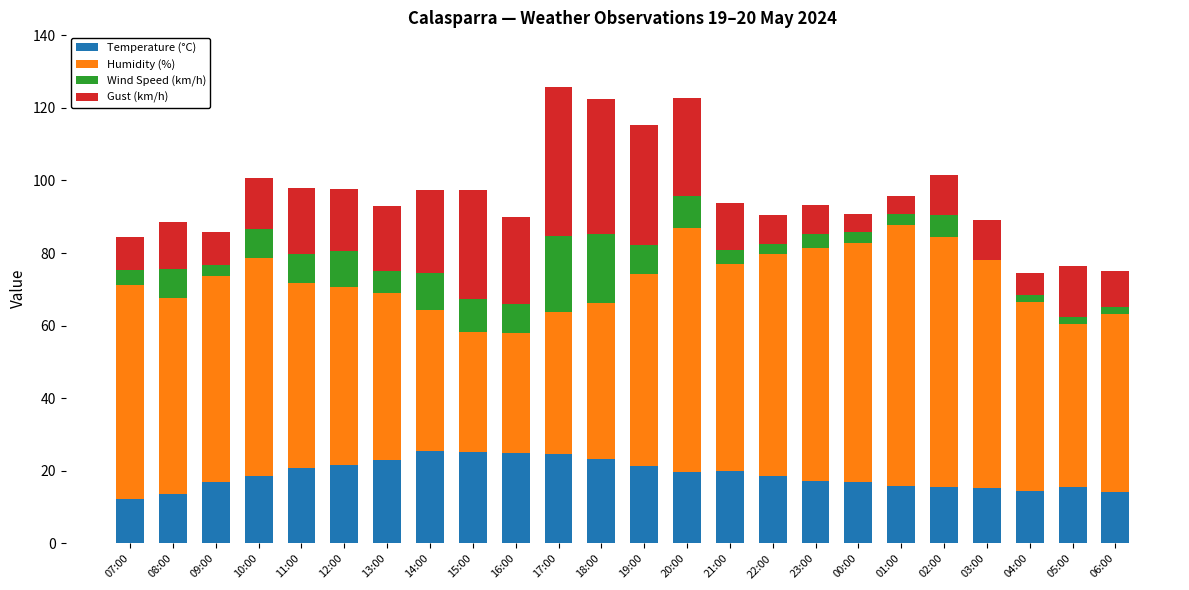

Is it true that Temperature (°C) equals 25.3 at 15:00?

True